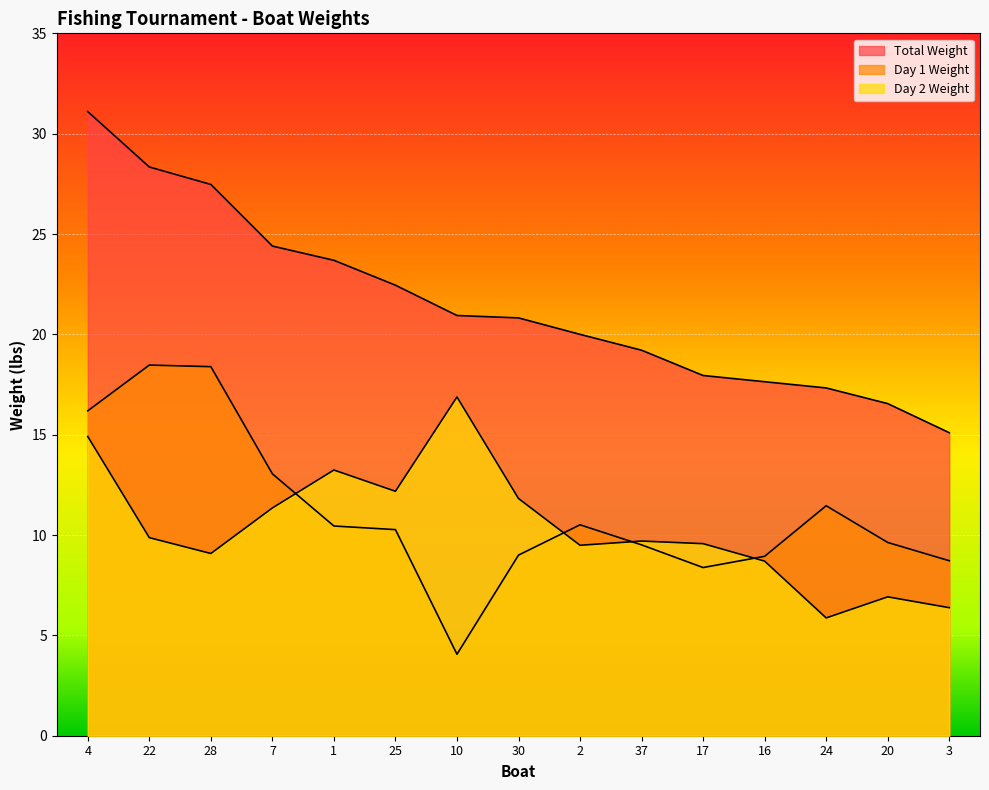

Reading left to right, what are all the values shown in this chart?

Total Weight: 4=31.1	22=28.3	28=27.5	7=24.4	1=23.7	25=22.4	10=20.9	30=20.8	2=20.0	37=19.2	17=17.9	16=17.6	24=17.3	20=16.6	3=15.1
Day 1 Weight: 4=16.2	22=18.5	28=18.4	7=13.1	1=10.4	25=10.3	10=4.1	30=9.0	2=10.5	37=9.5	17=8.4	16=8.9	24=11.5	20=9.6	3=8.7
Day 2 Weight: 4=14.9	22=9.9	28=9.1	7=11.3	1=13.2	25=12.2	10=16.9	30=11.8	2=9.5	37=9.7	17=9.6	16=8.7	24=5.9	20=6.9	3=6.4